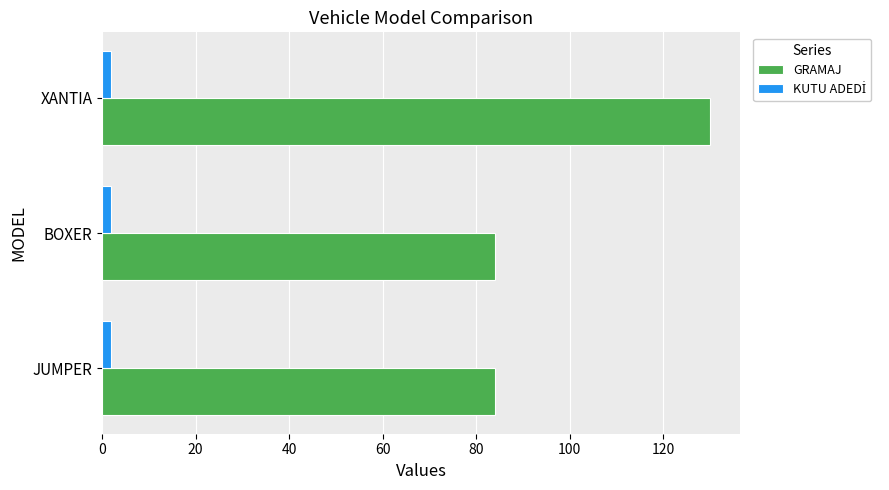

How many distinct data groups are displayed?

2